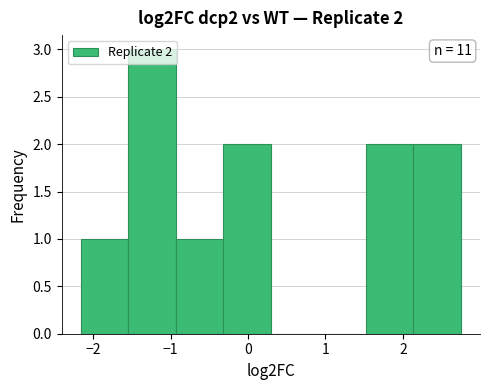

Which range on the x-axis has the tallest bar?

-1.5 to -0.9